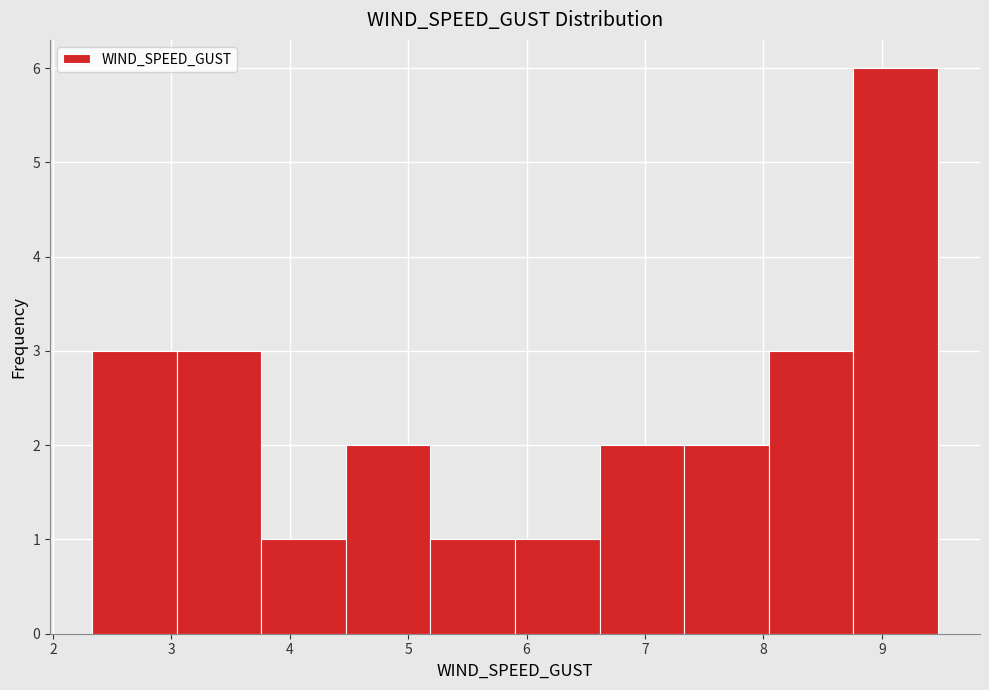

Reading left to right, transcribe this chart: for each bar, give the range it covers on the x-axis and its height. Neither the bar edges nor the heights are printed on the chart, so give them approximately, as read against the axes.

2.3 to 3.0: 3
3.0 to 3.8: 3
3.8 to 4.5: 1
4.5 to 5.2: 2
5.2 to 5.9: 1
5.9 to 6.6: 1
6.6 to 7.3: 2
7.3 to 8.0: 2
8.0 to 8.8: 3
8.8 to 9.5: 6